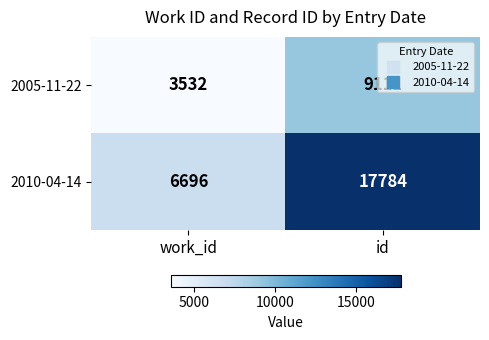

Read the 2005-11-22 value at id, to the nearest 10.

9110